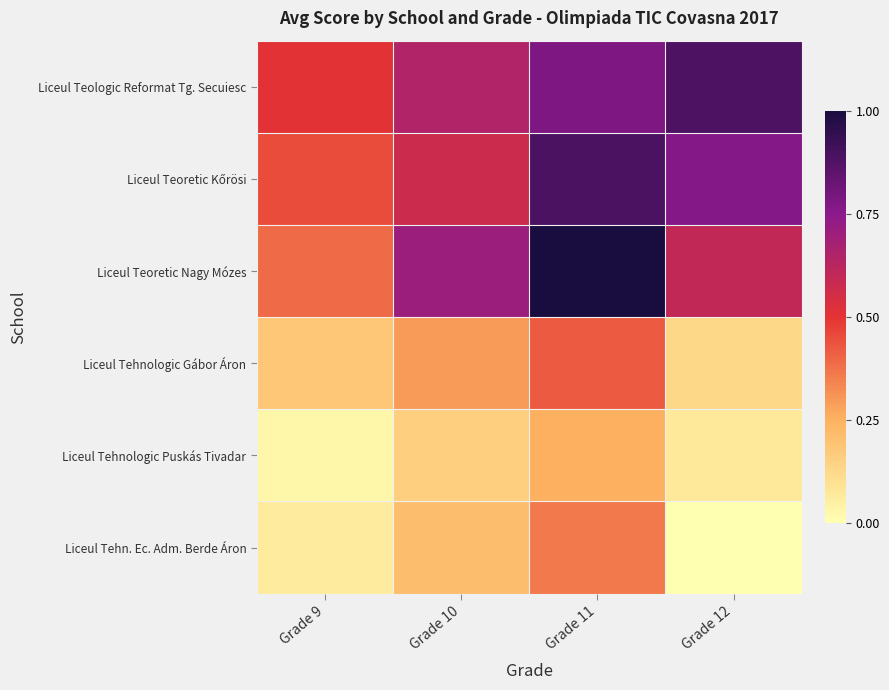

What is the spread (max minus min) of values at Grade 12?

0.9